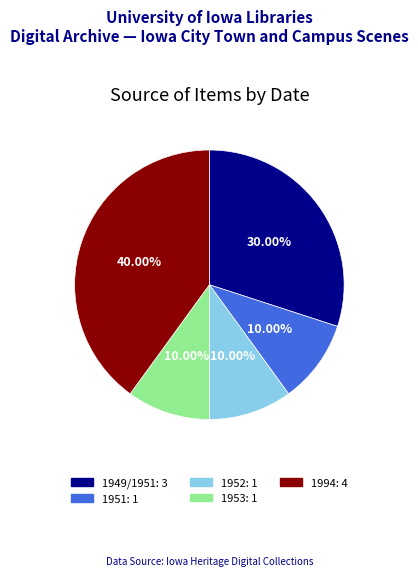

The 1953 slice represents 1% of the pie. True or false?

False